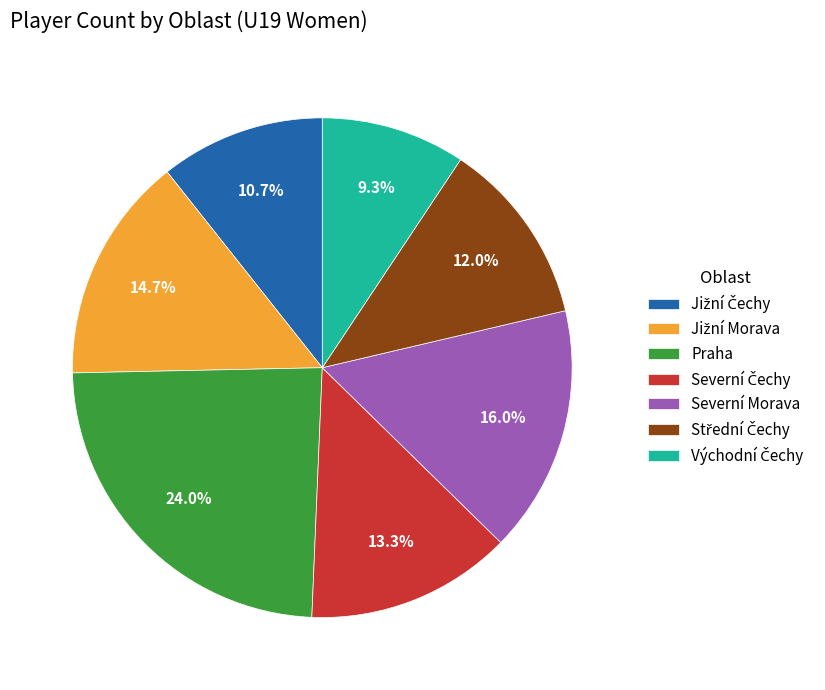

To the nearest percent, what is the difference between the largest and smallest slice percentages?

15%